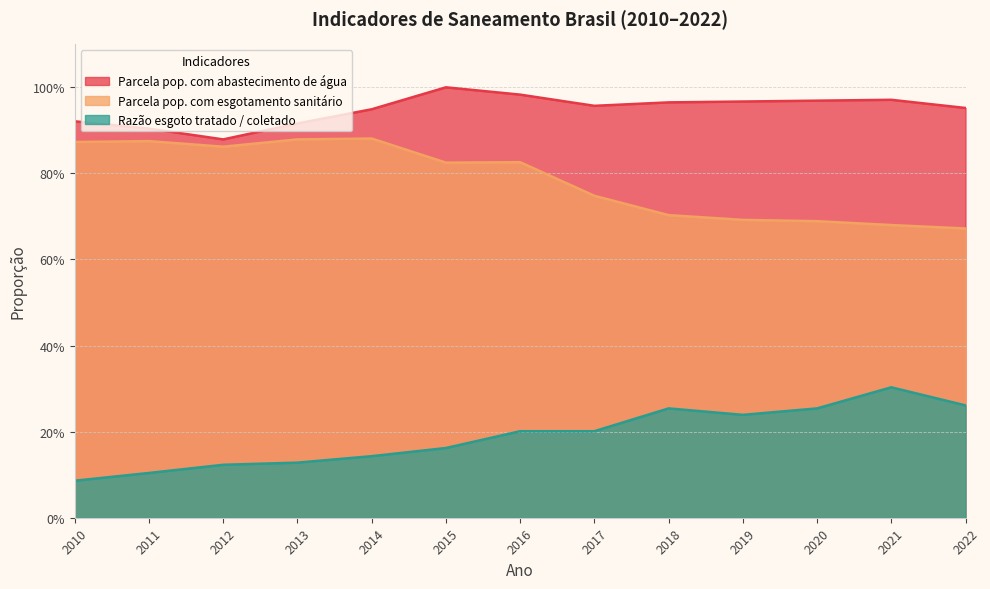

At which category does the chart reach its peak across all series?

2015